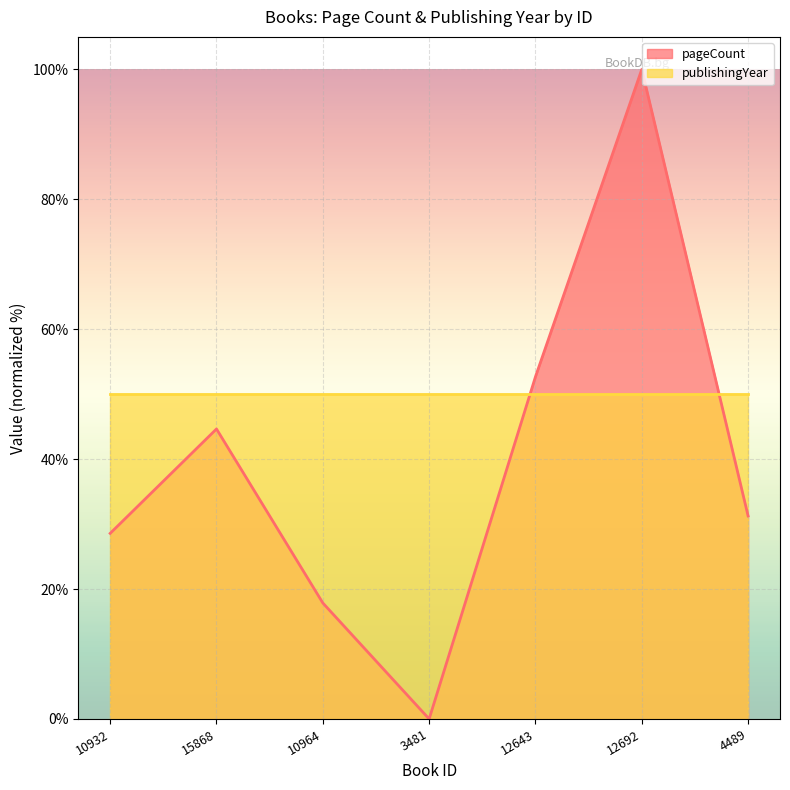

Does the chart display data point markers on the line(s)?

No